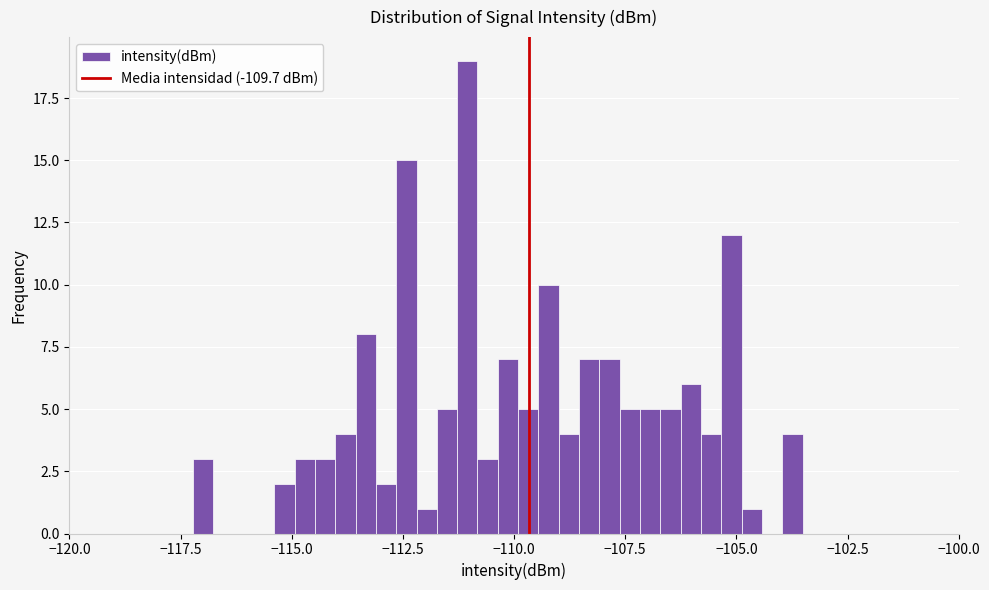

Around what value on the x-axis is the tallest bar? Give the approximate position of its centre, as read against the axis.

-111.0